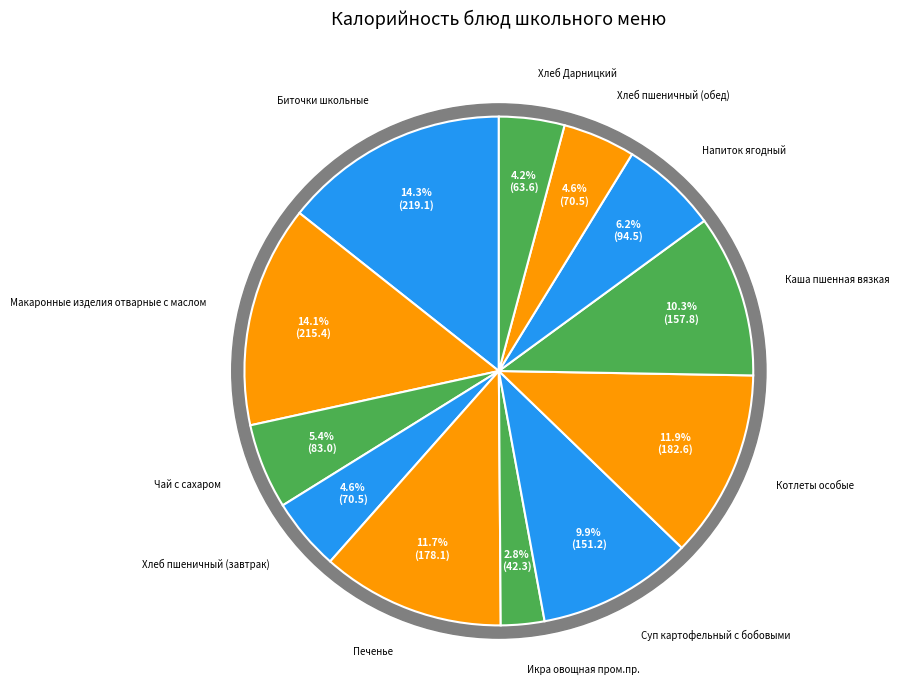

True or false: Хлеб Дарницкий accounts for 4% of the total.

True